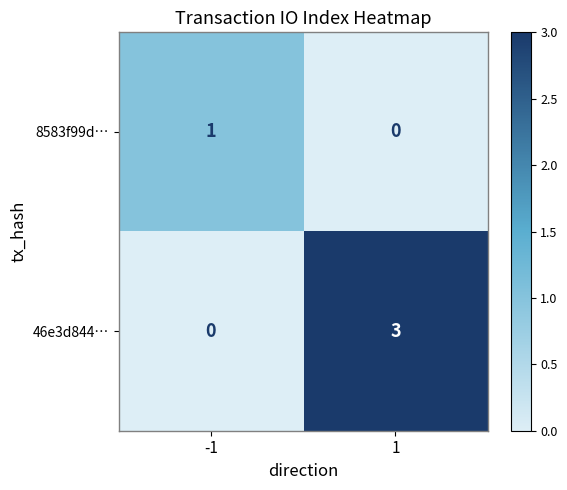

Between -1 and 1, which series saw the biggest shift?

46e3d844…